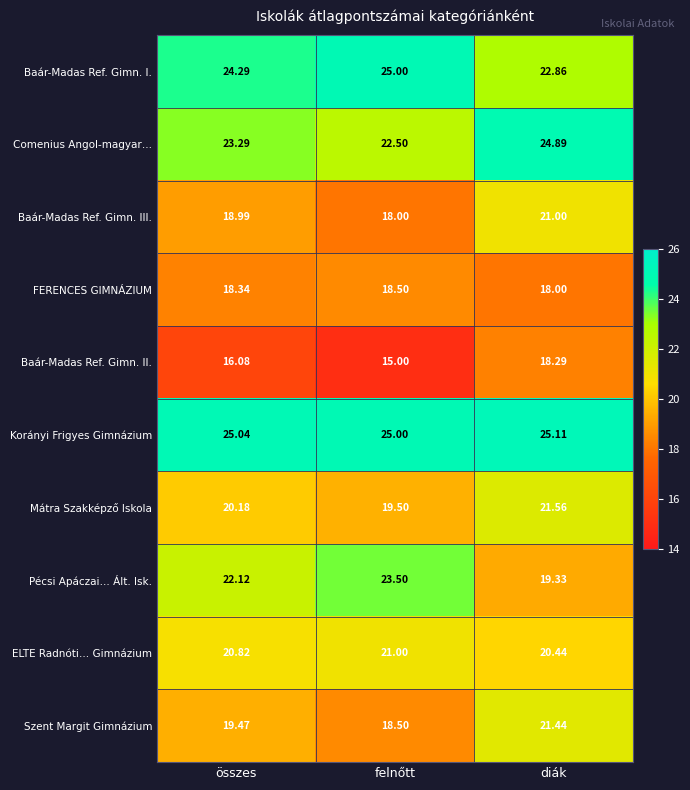

At which category does the chart reach its minimum across all series?

felnőtt